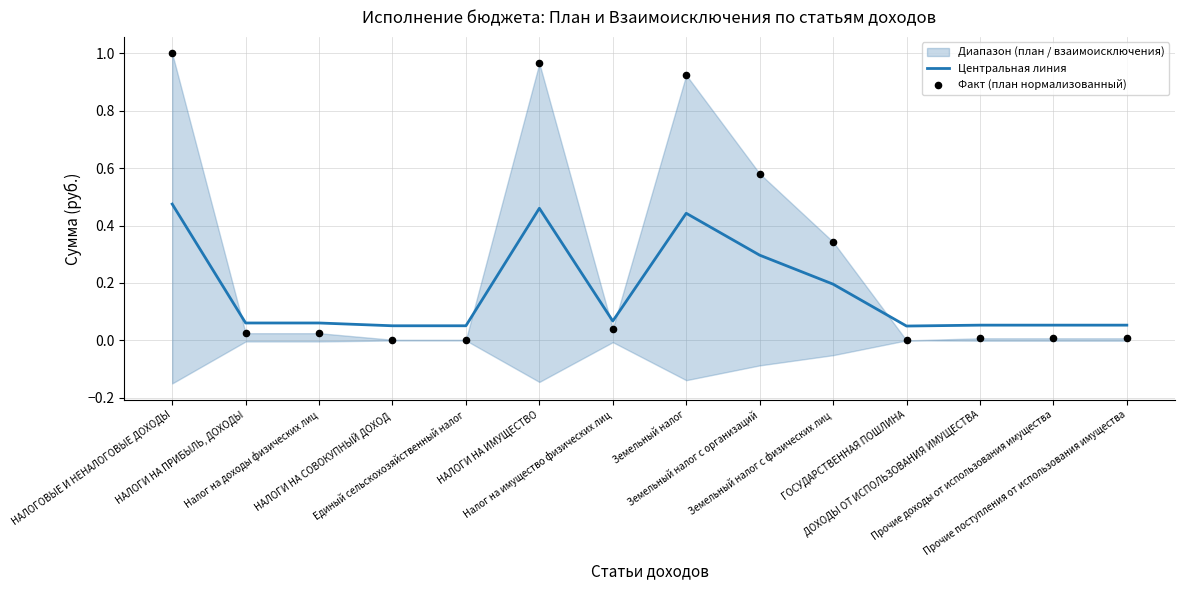

What is the total value across all series at ДОХОДЫ ОТ ИСПОЛЬЗОВАНИЯ ИМУЩЕСТВА?

0.1